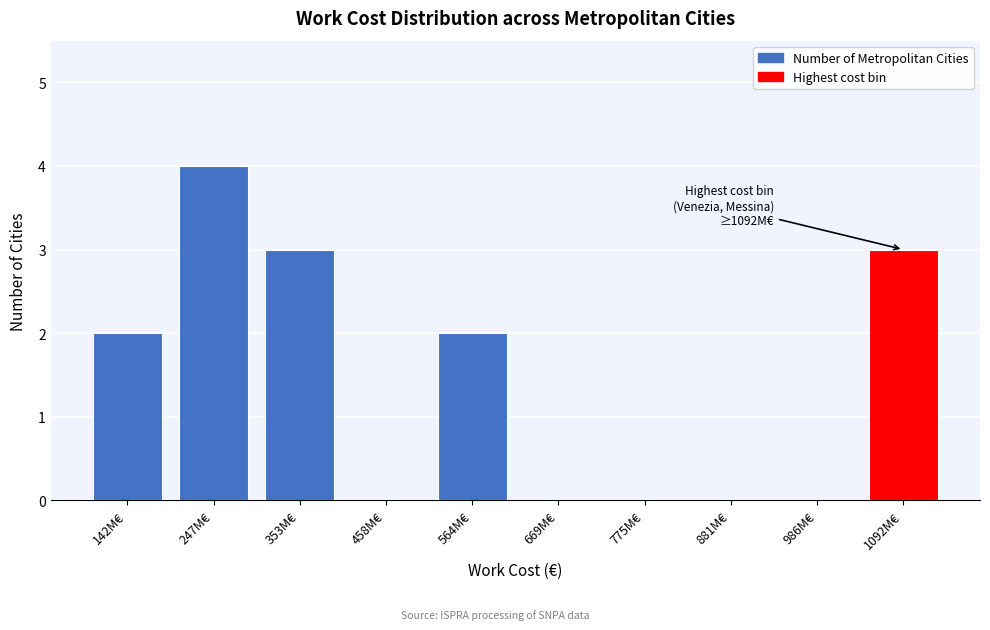

Reading left to right, transcribe all the data shown in this chart.

142M€=2	247M€=4	353M€=3	458M€=0	564M€=2	669M€=0	775M€=0	881M€=0	986M€=0	1092M€=3